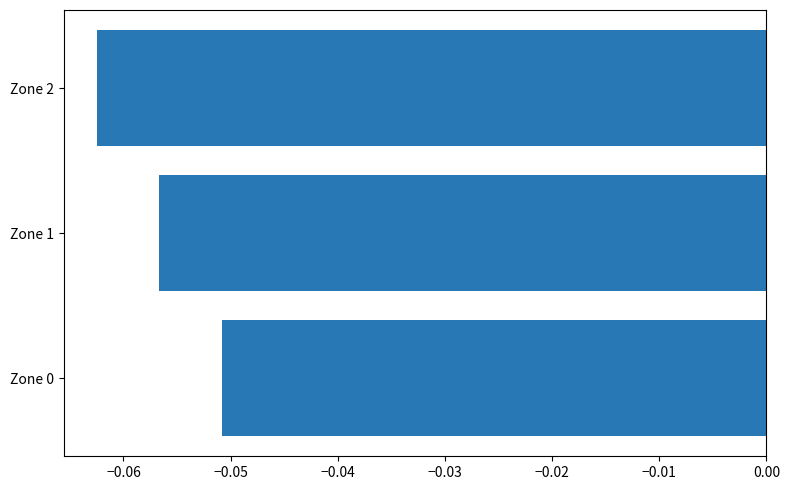

Where is the data nearest to the value 0?

Zone 0